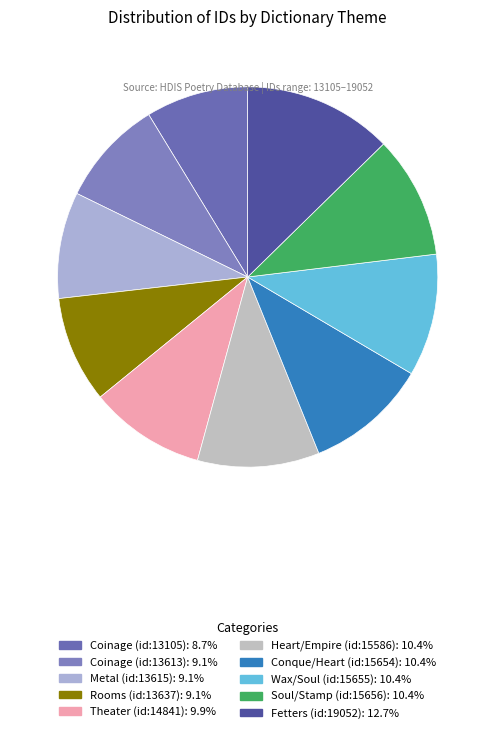

Is the sum of Soul/Stamp (id:15656) and Coinage (id:13105) greater than half?

No